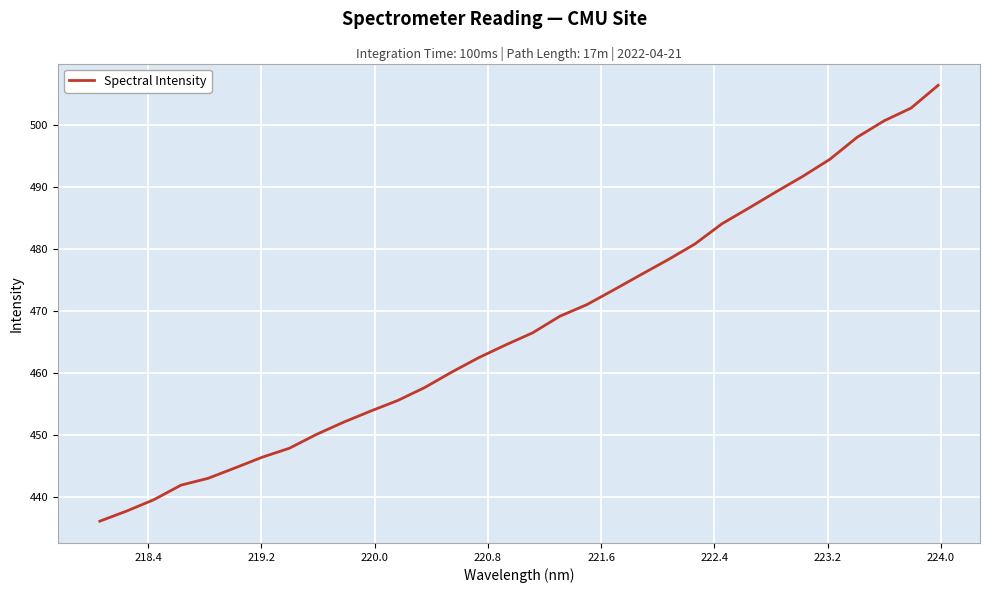

What is the smallest value displayed?

436.2